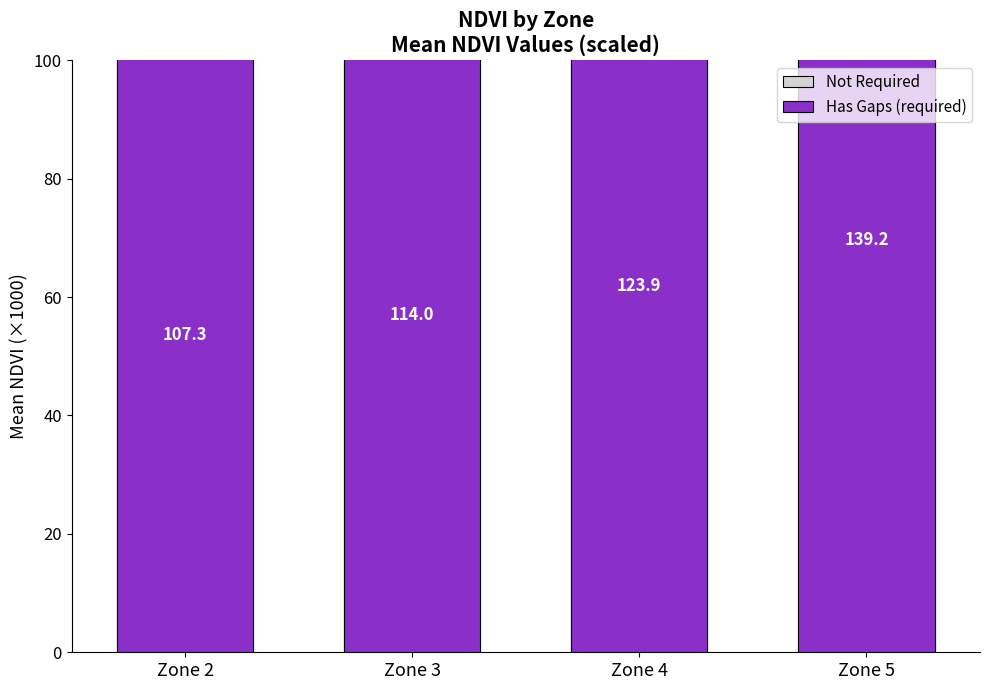

How many data points in Has Gaps (required) are above 123?

2